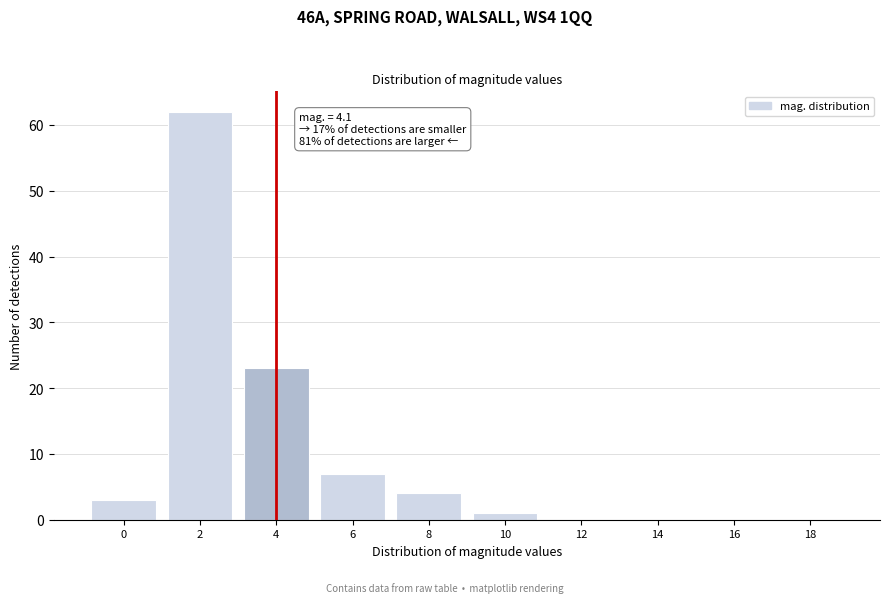

Reading left to right, list all the values displayed in this chart.

0=3	2=62	4=23	6=7	8=4	10=1	12=0	14=0	16=0	18=0